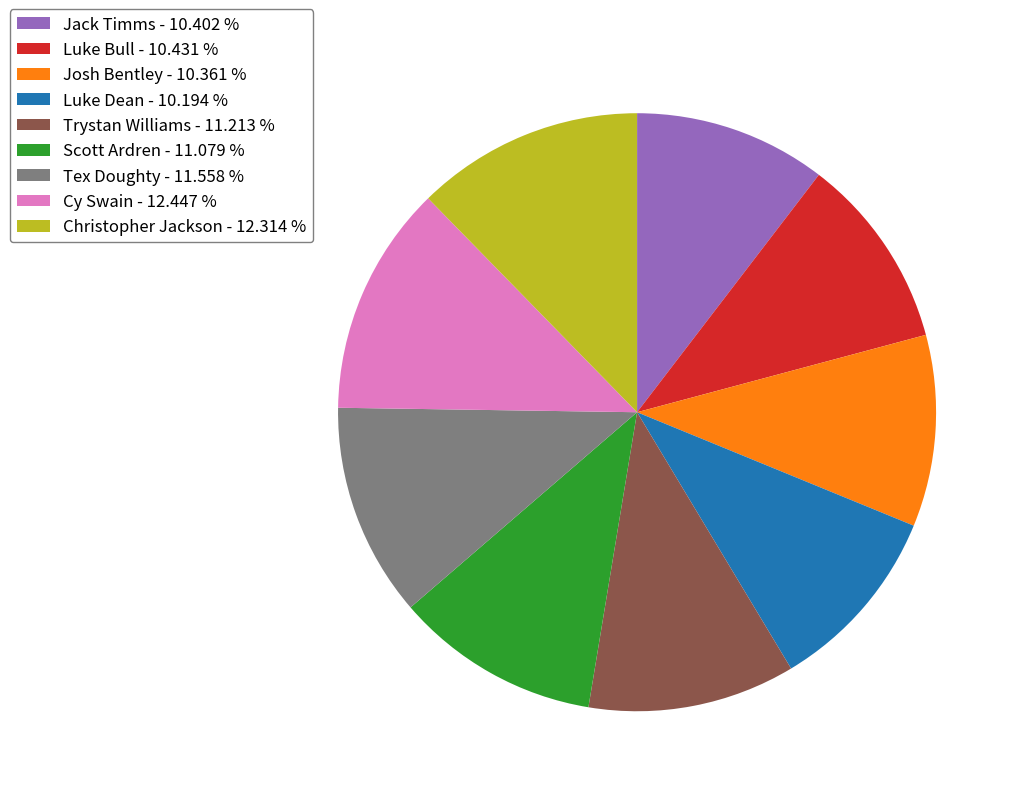

Between Cy Swain - 12.447 % and Scott Ardren - 11.079 %, which is larger?

Cy Swain - 12.447 %